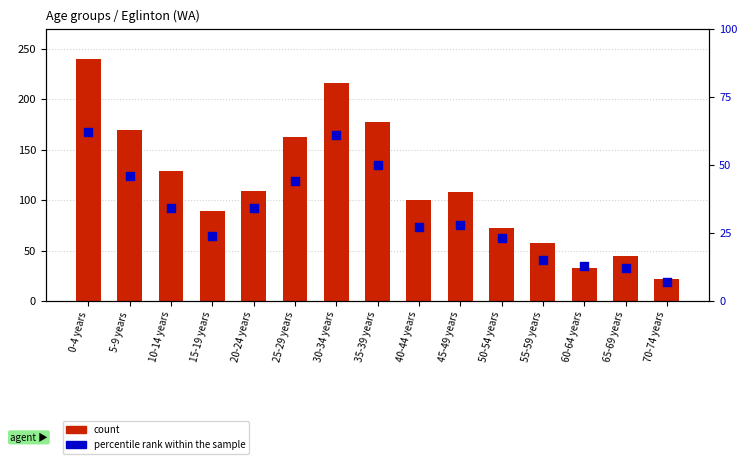

What is the total value across all series at 55-59 years?

72